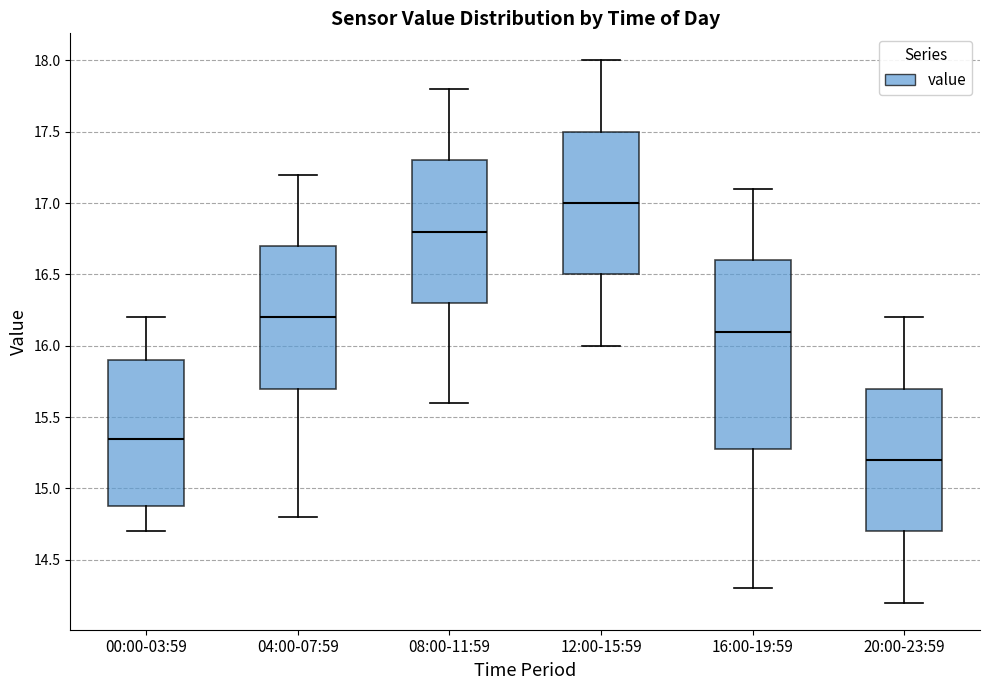

Which box is the tallest, from its lower edge to its upper edge?

16:00-19:59